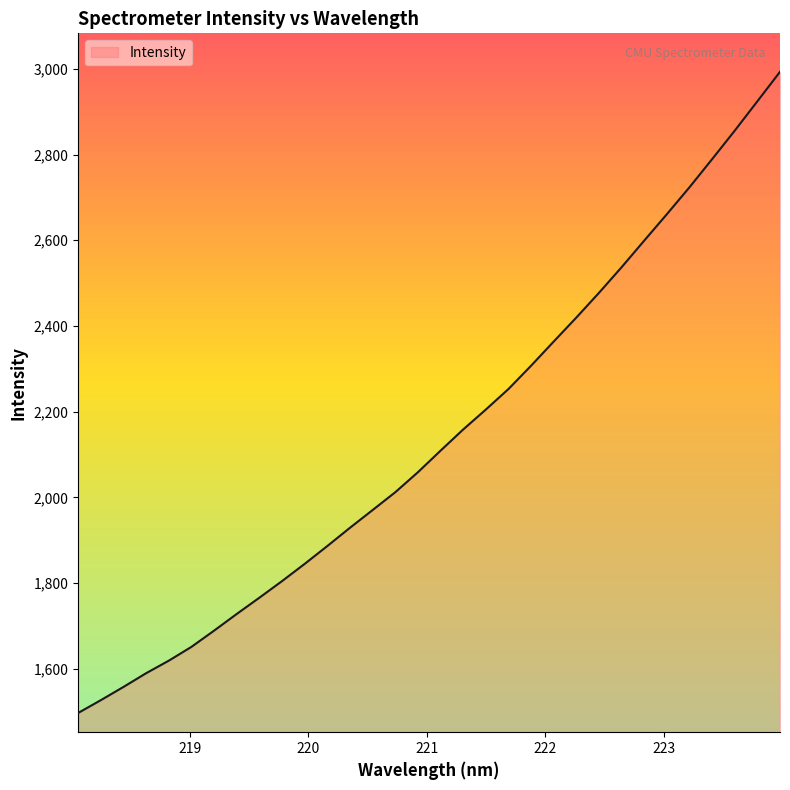

What is the difference between the maximum and minimum values?

1496.1